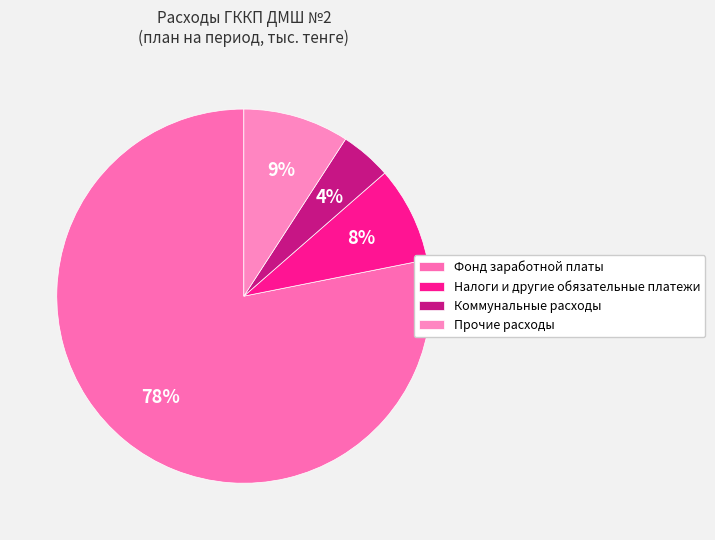

How many segments does this pie chart have?

4